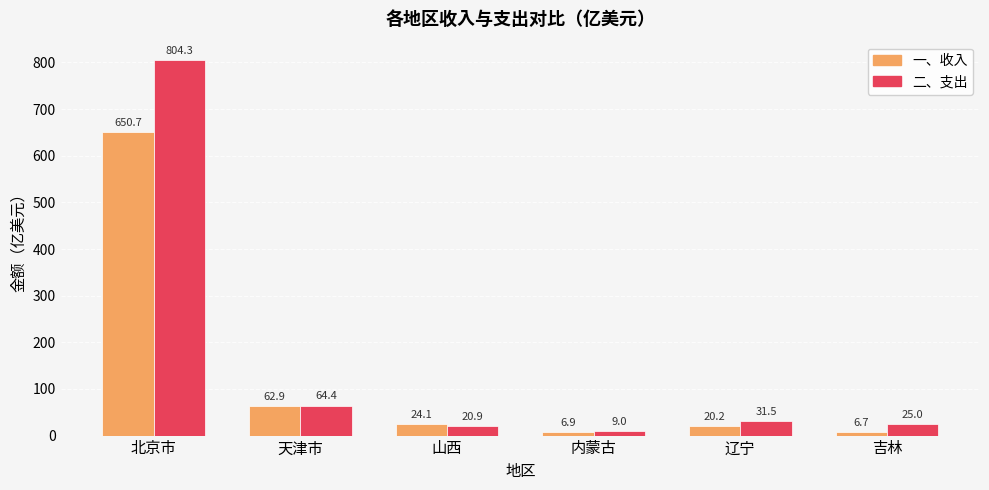

How many bars are there in each group?

2